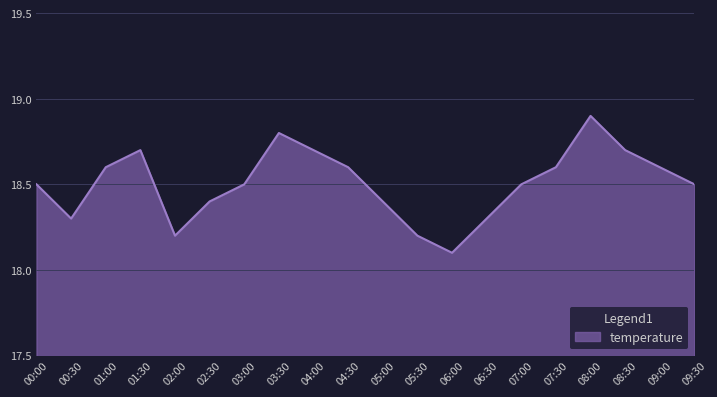

Is it true that the value at 04:00 is 8.8?

False